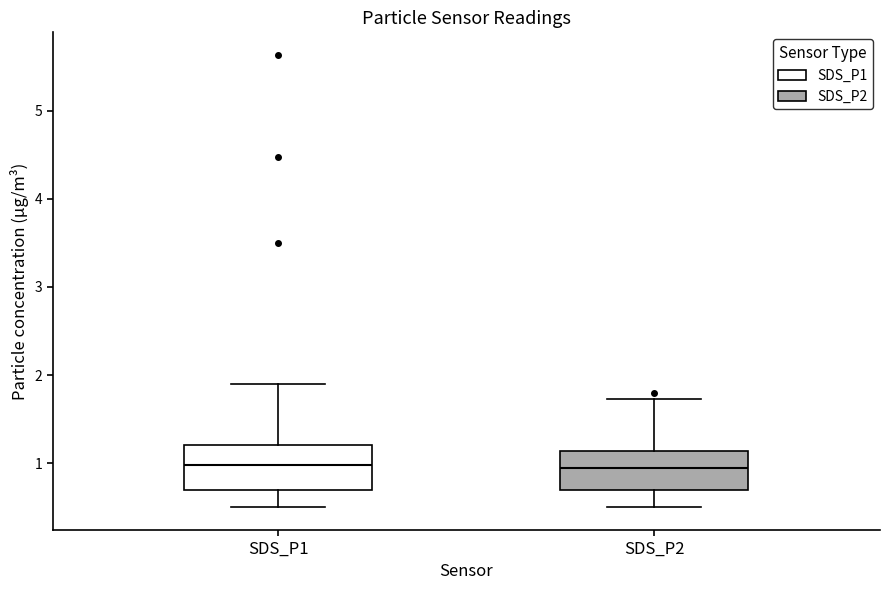

Where is the lower edge of the box for SDS_P2 on the y-axis? The values are not printed on the chart, so give them approximately, as read against the axis.

0.7